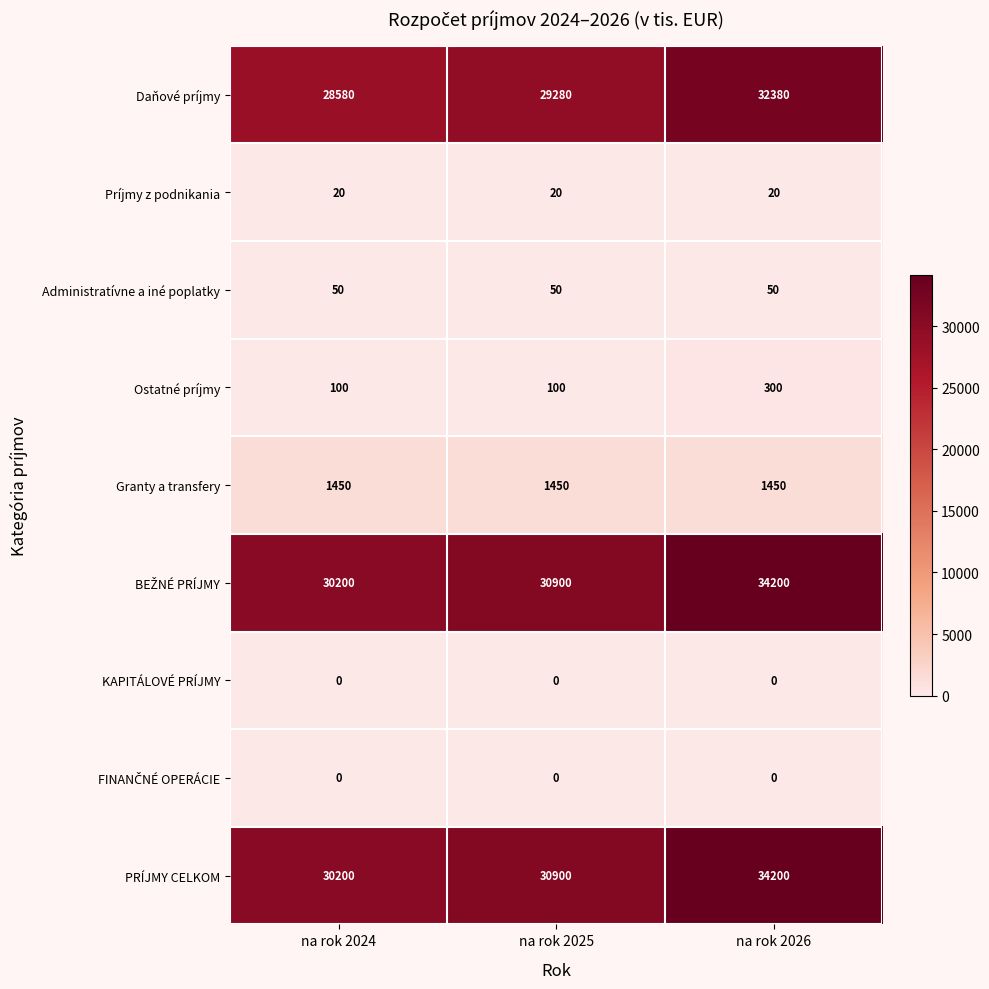

The Ostatné príjmy series shows 75 at na rok 2026. True or false?

False